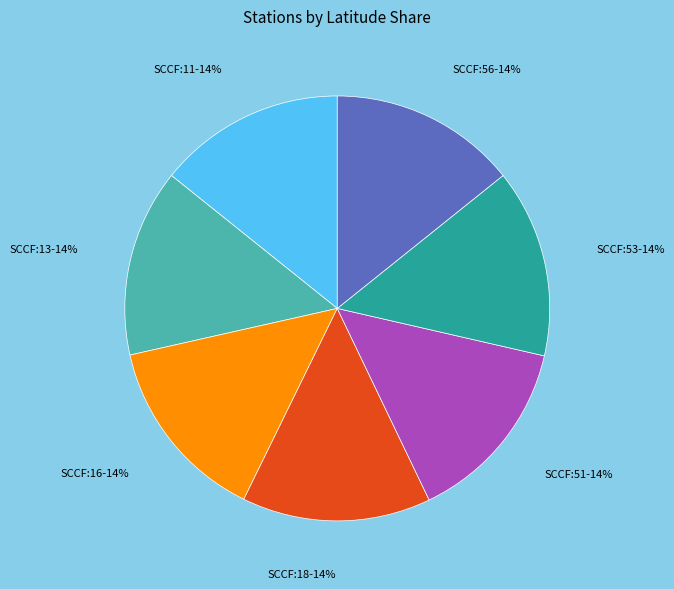

To the nearest percent, what is the combined percentage of SCCF:51 and SCCF:18?

29%